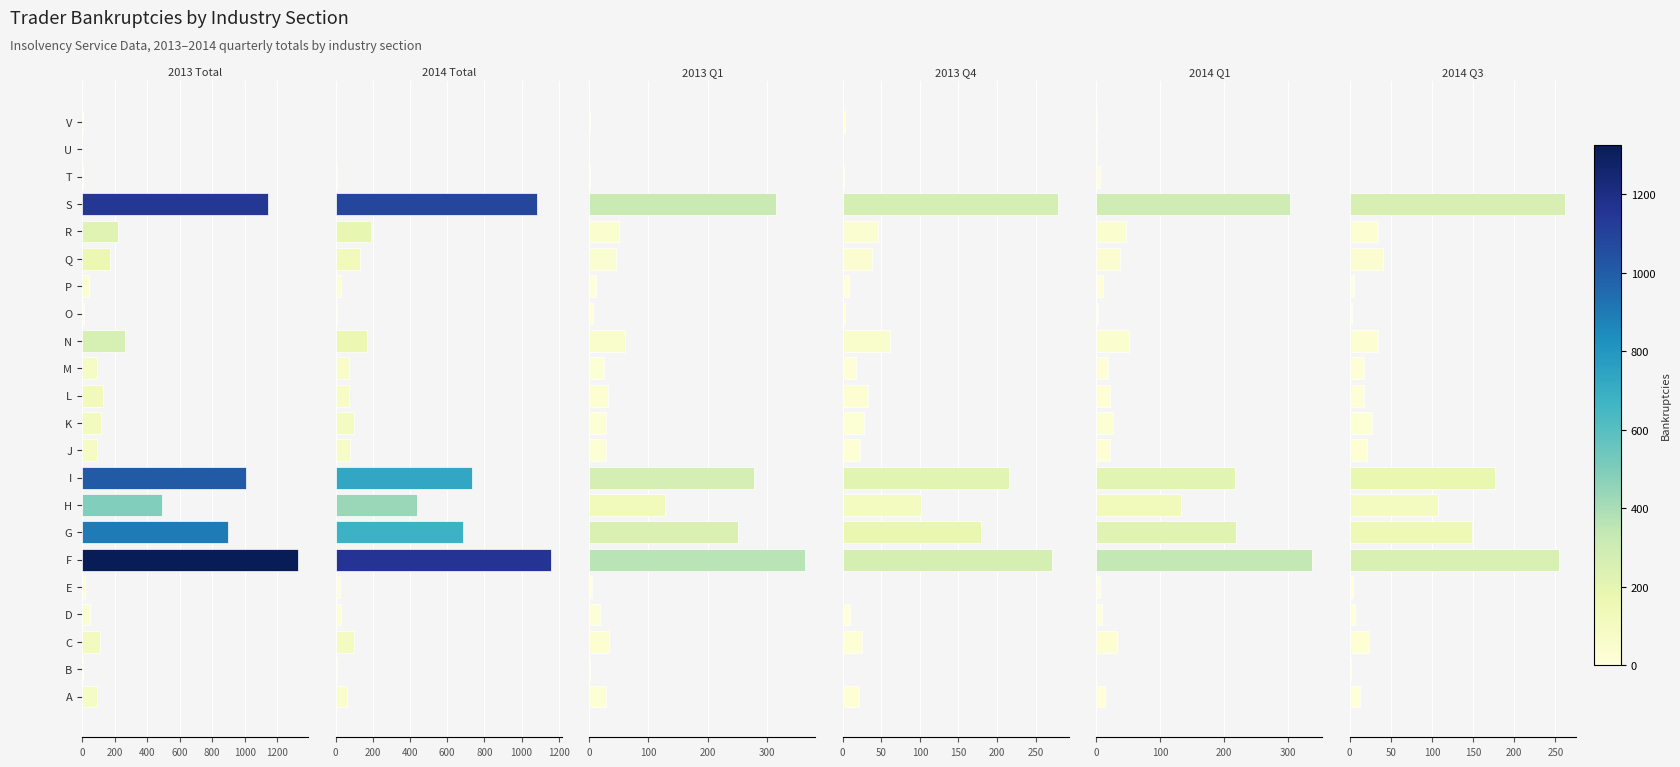

How many positive values does the 2013 Q4 series have?

20